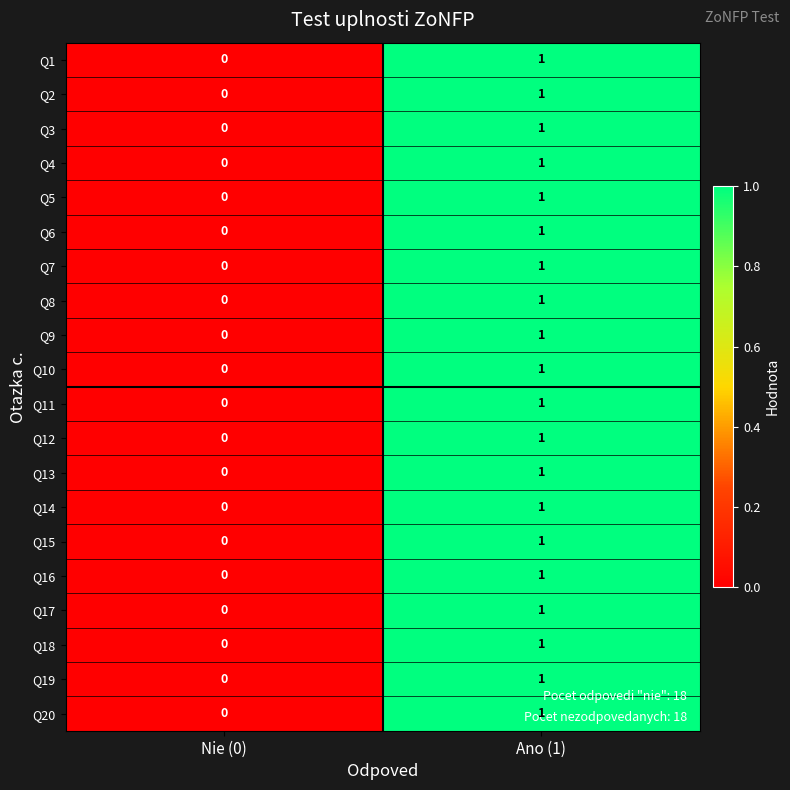

Which label corresponds to the smallest value in the chart?

Nie (0)